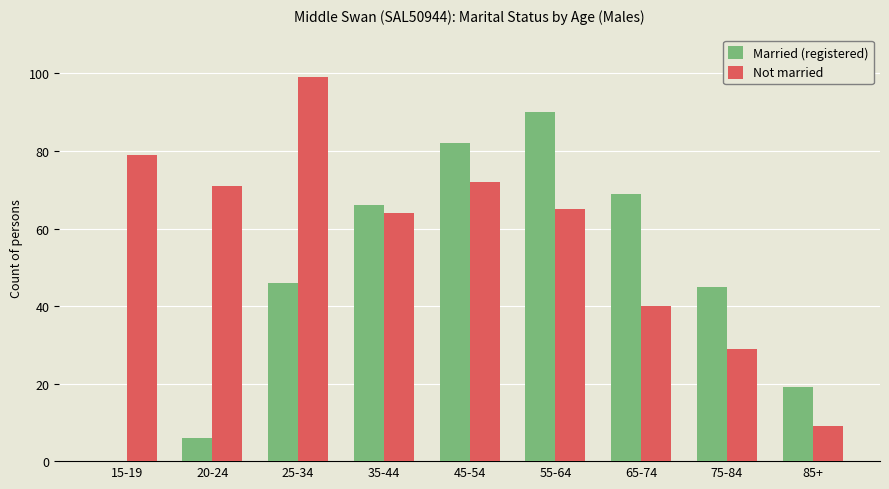

Where is Not married nearest to the value 54?

35-44